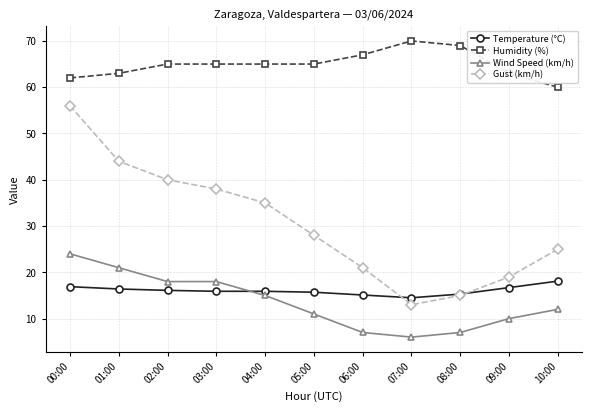

True or false: Humidity (%) and Wind Speed (km/h) cross at least once.

False